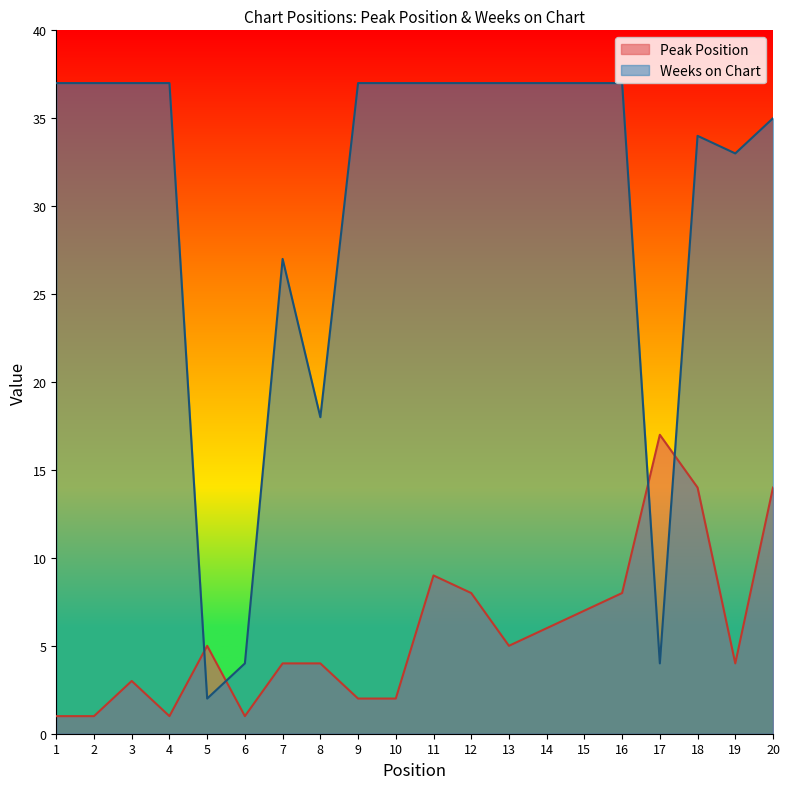

What is the difference between the maximum and second lowest values in the Peak Position series?

16